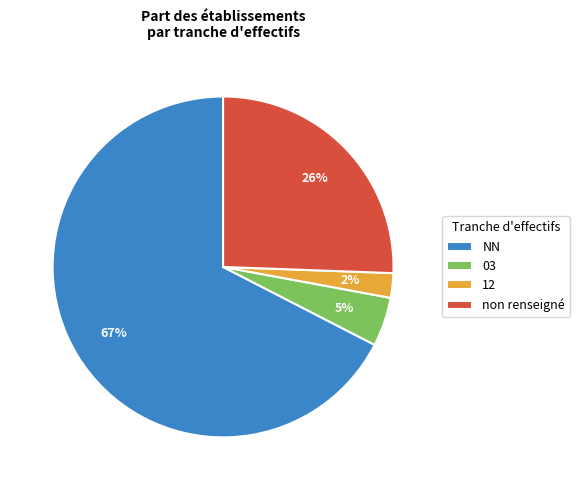

Is it true that 03 is 5% of the pie?

True